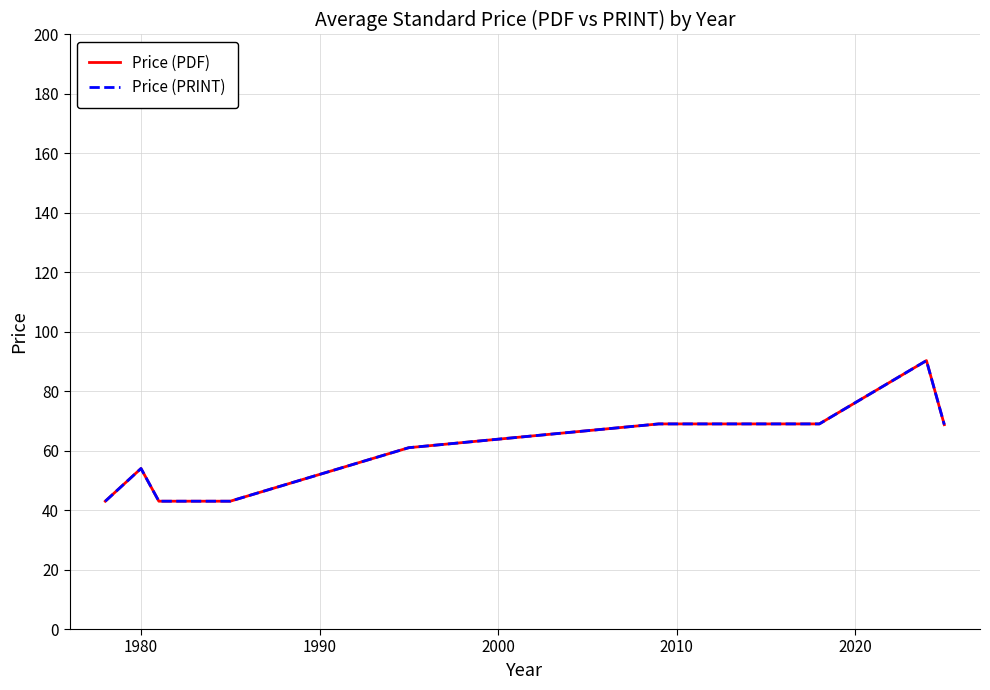

Does the chart display data point markers on the line(s)?

No